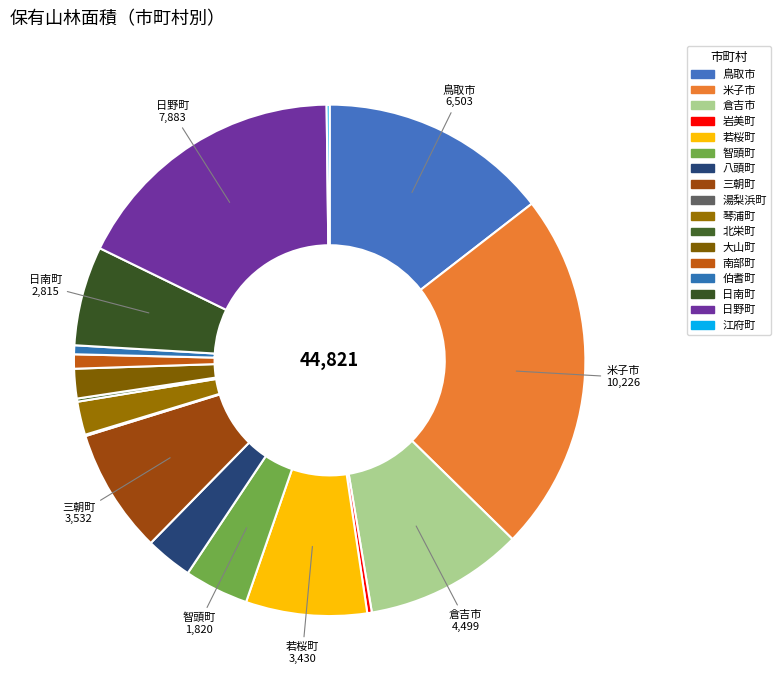

Between 智頭町 and 伯耆町, which is larger?

智頭町